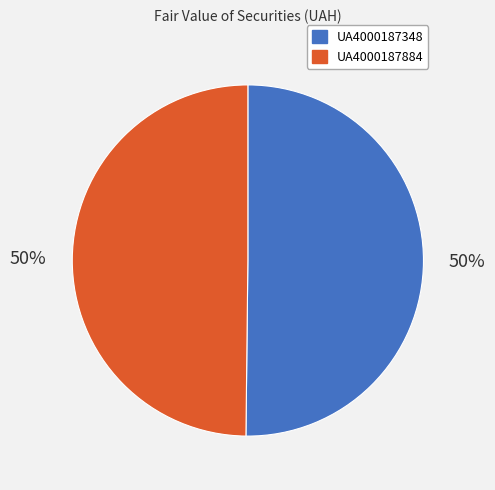

What percentage is the UA4000187348 slice, to the nearest percent?

50%